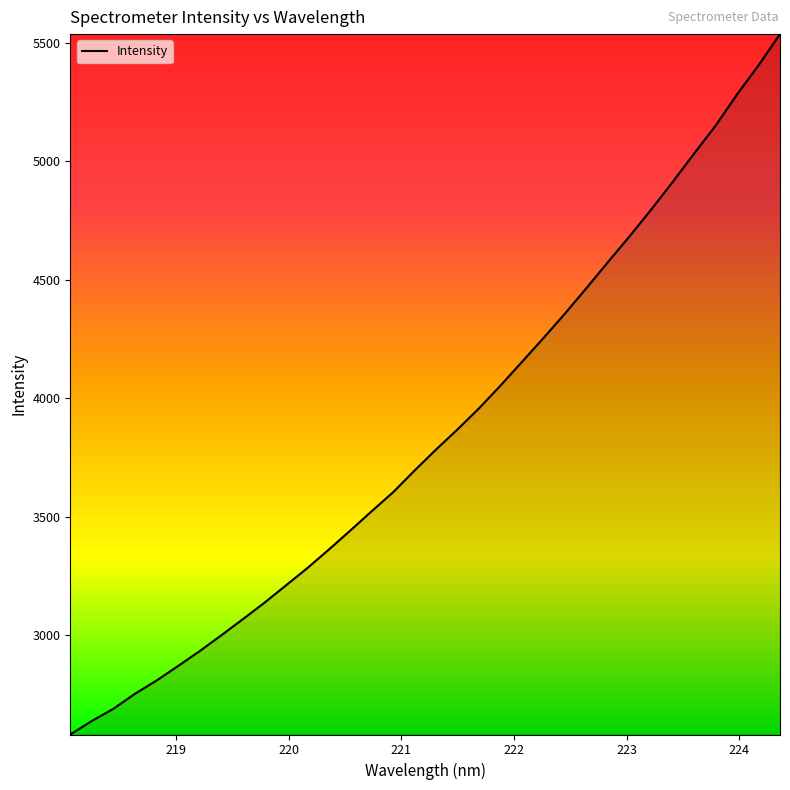

What is the greatest value displayed?

5536.5